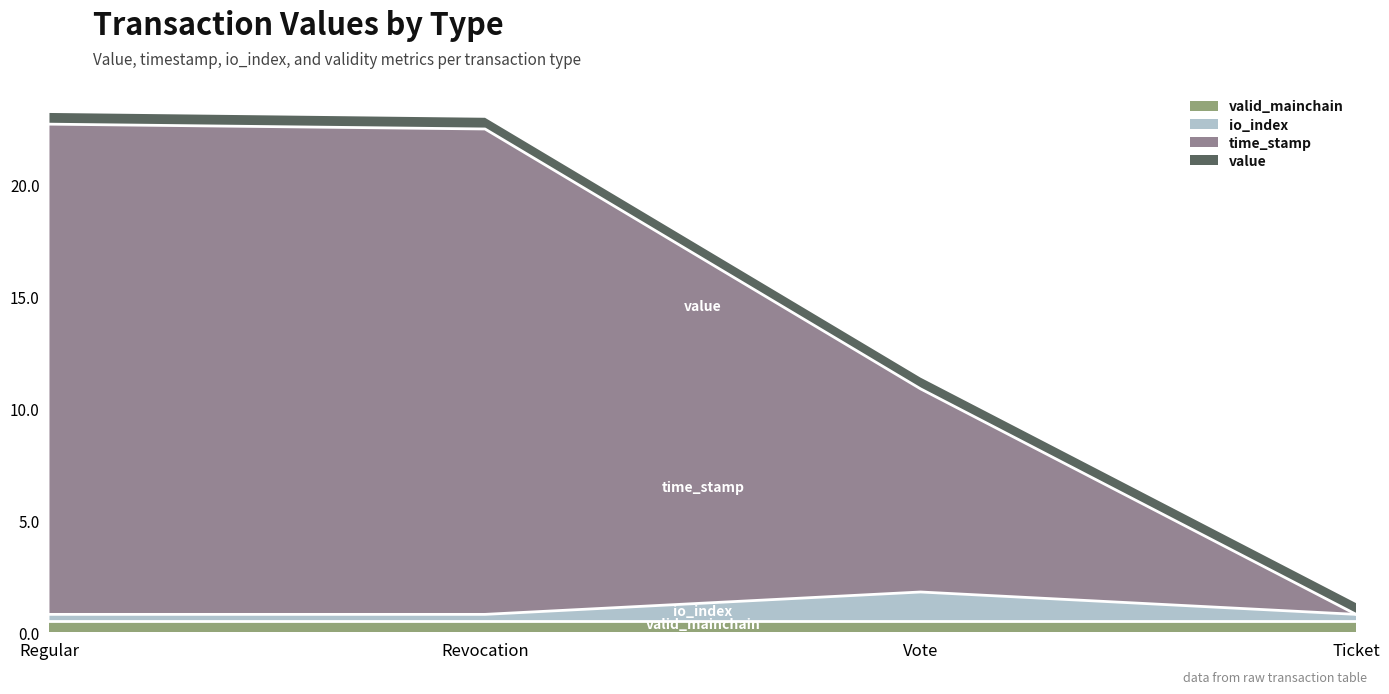

What is the total value across all series at Vote?

11.4